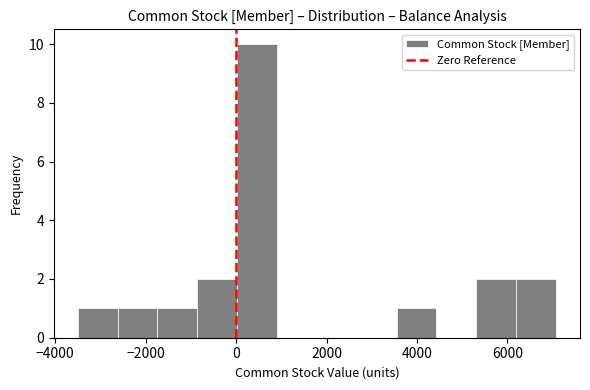

Reading left to right, list every bar in this chart as the range it spans on the x-axis followed by its height. Neither the bar edges nor the heights are printed on the chart, so give them approximately, as read against the axes.

-3600 to -2600: 1
-2600 to -1800: 1
-1800 to -800: 1
-800 to 0: 2
0 to 1000: 10
1000 to 1800: 0
1800 to 2600: 0
2600 to 3600: 0
3600 to 4400: 1
4400 to 5400: 0
5400 to 6200: 2
6200 to 7000: 2